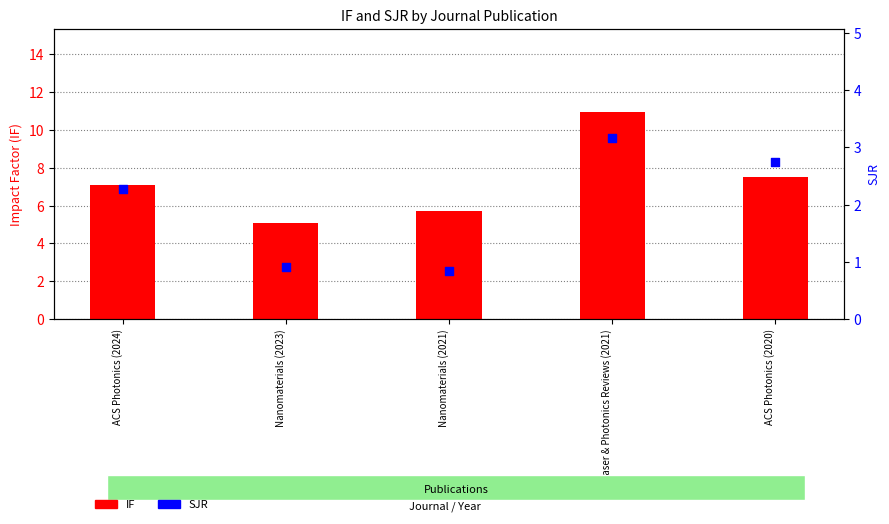

Which series reaches the minimum Y coordinate?

SJR